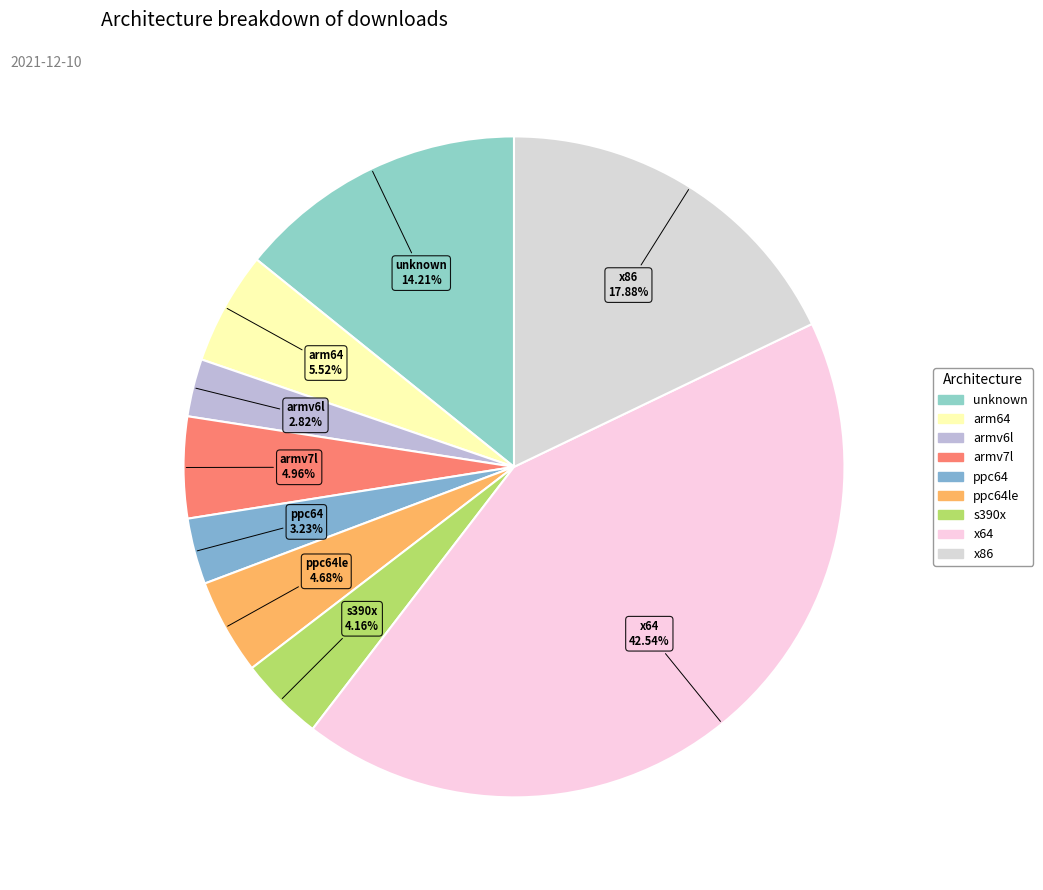

Is the sum of unknown and ppc64le greater than half?

No